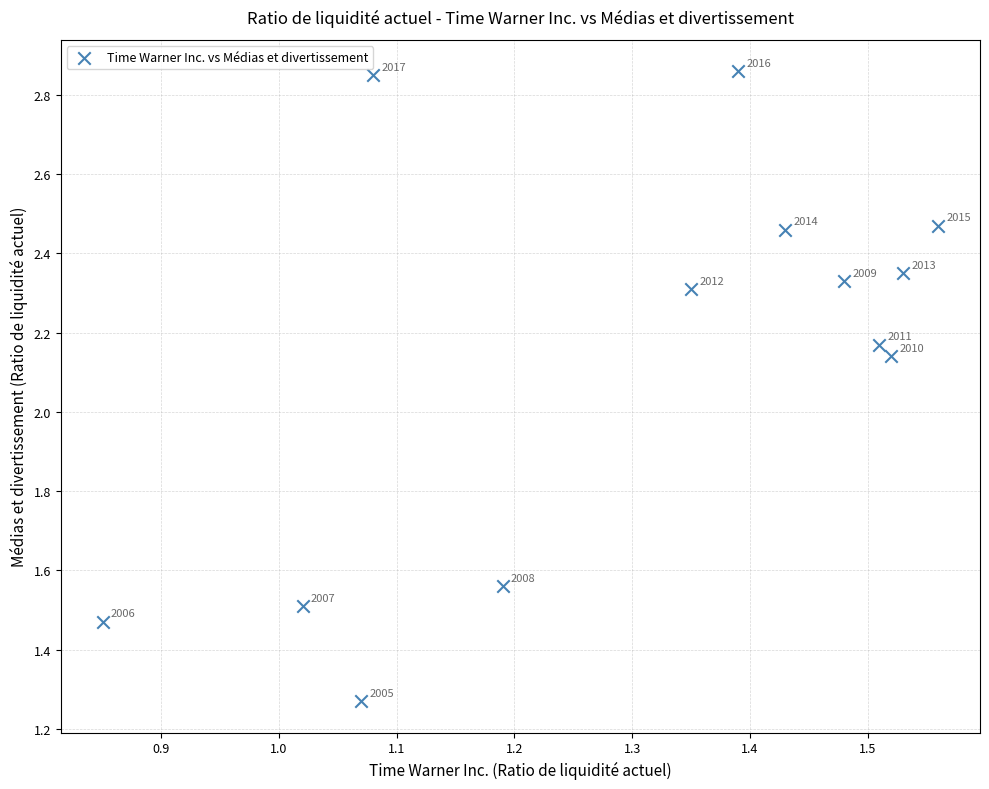

How many data points are displayed?

13